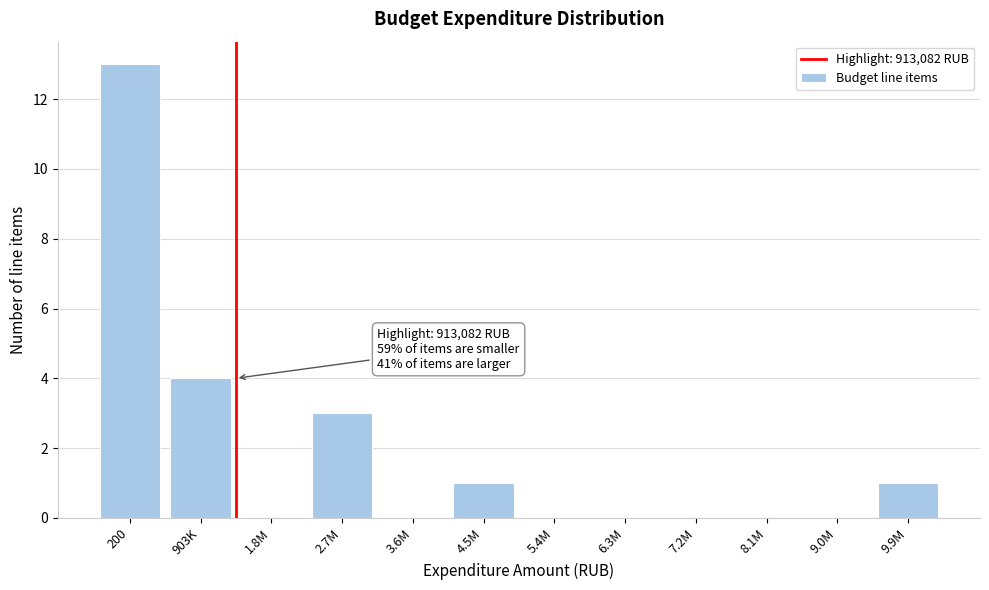

Reading left to right, what are all the values shown in this chart?

200=13	903K=4	1.8M=0	2.7M=3	3.6M=0	4.5M=1	5.4M=0	6.3M=0	7.2M=0	8.1M=0	9.0M=0	9.9M=1